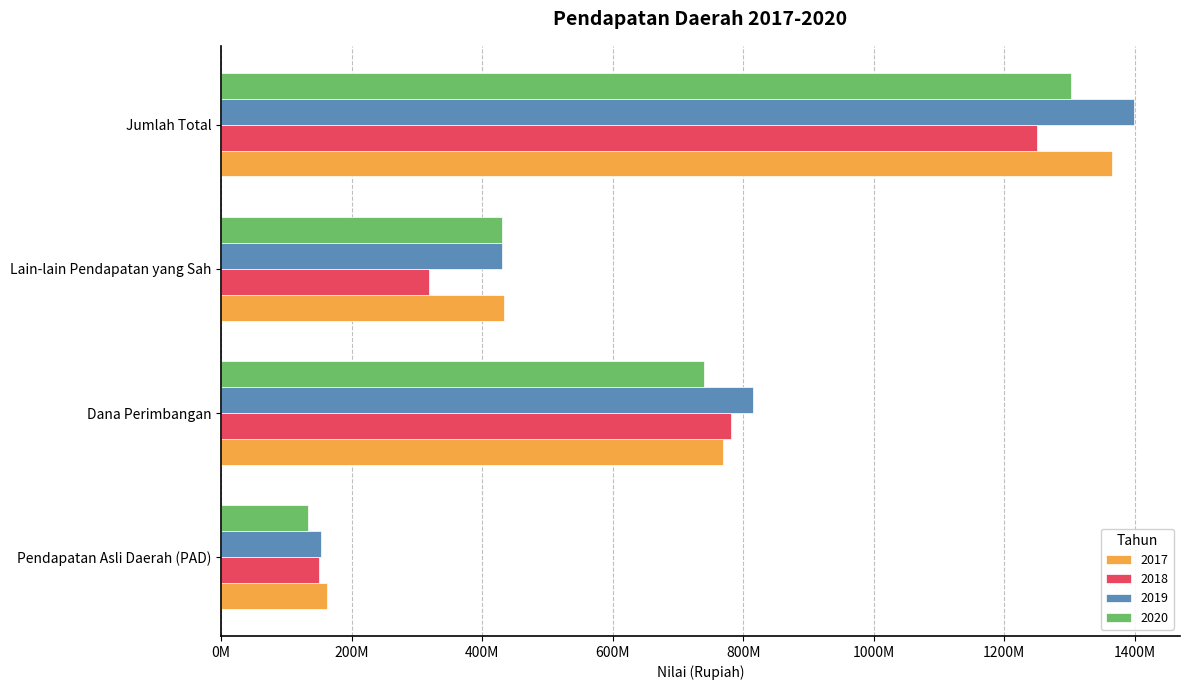

True or false: 2020 has a value of 1173815315 at Dana Perimbangan.

False